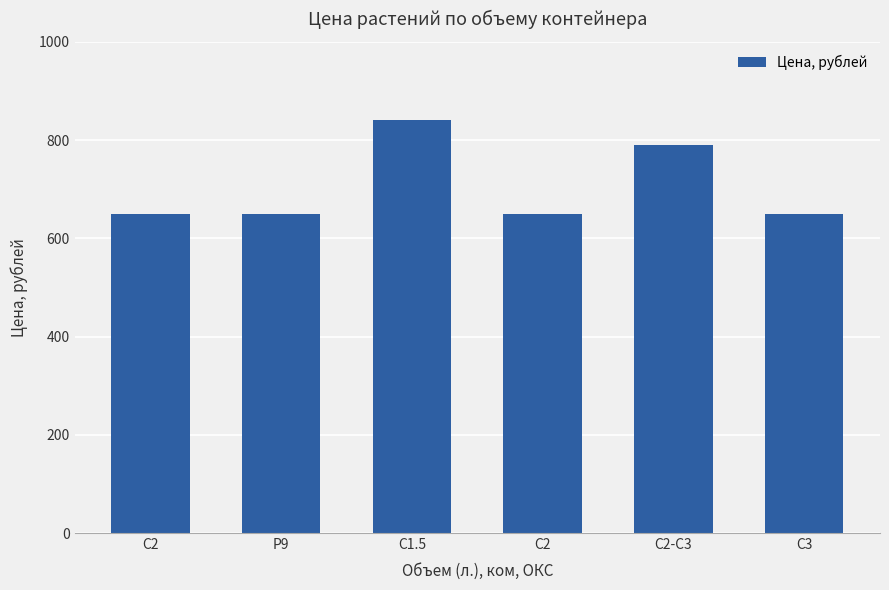

The value at С1.5 is 1443.0. True or false?

False